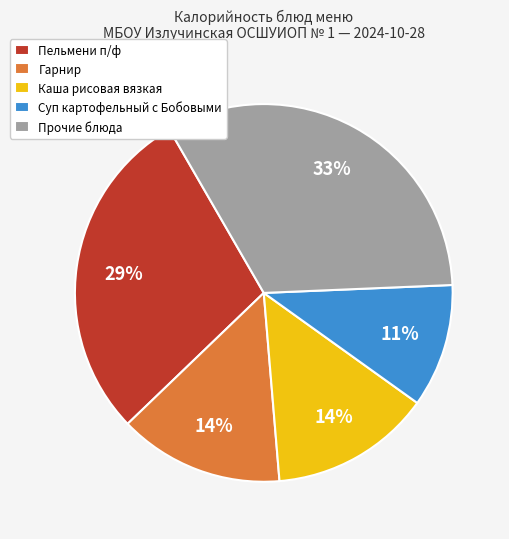

The Суп картофельный с Бобовыми slice represents 11% of the pie. True or false?

True